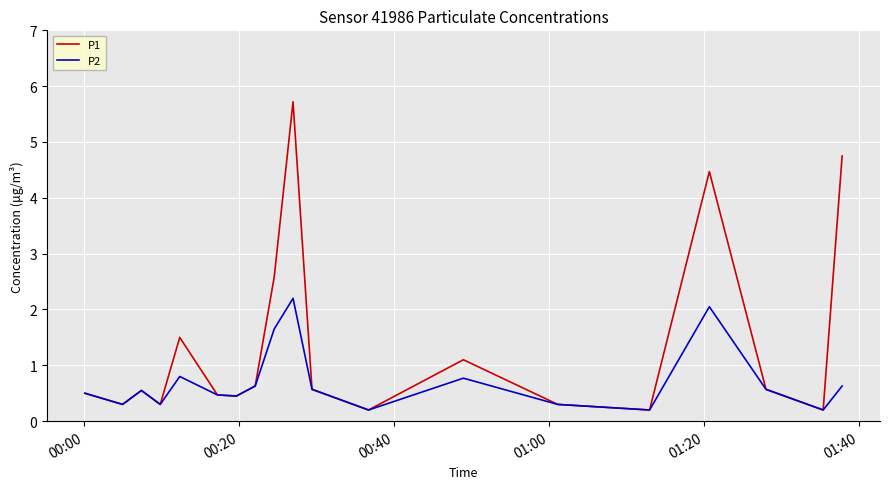

What is the greatest value displayed?

5.7